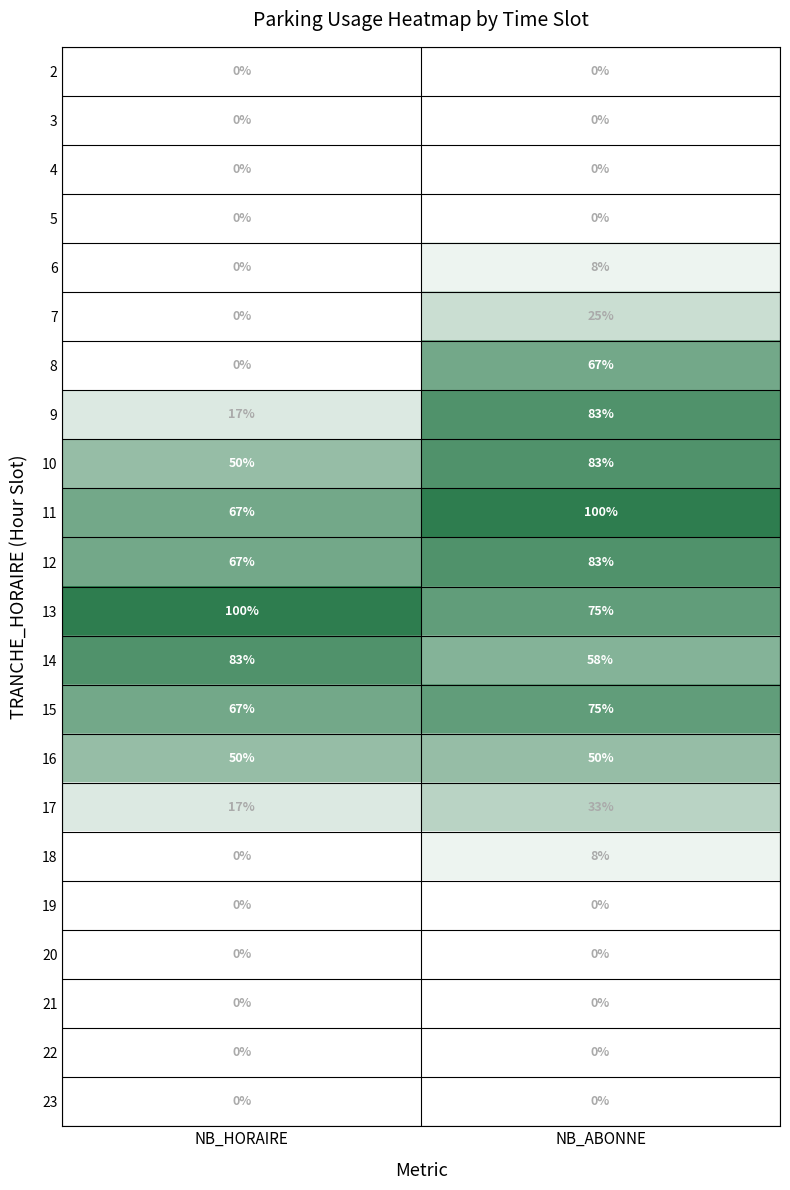

List the labels in order of 14 value, largest first.

NB_HORAIRE, NB_ABONNE